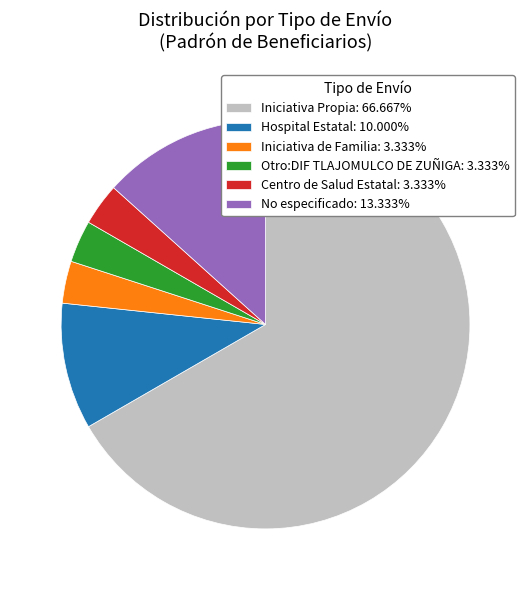

Is there any slice that represents more than half of the pie?

Yes